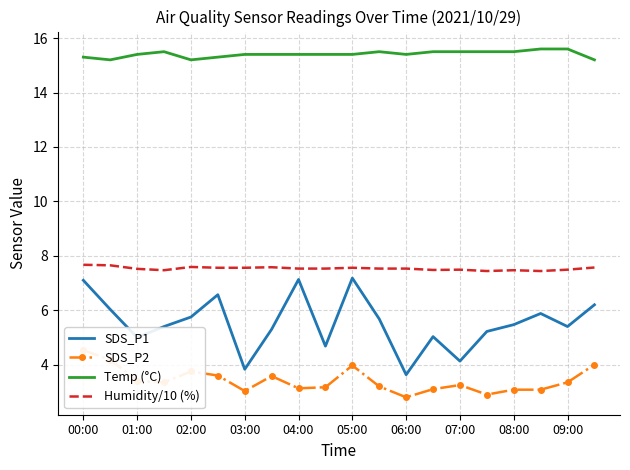

Is the value of Humidity/10 (%) at 09:00 greater than the value of SDS_P1 at 07:00?

Yes